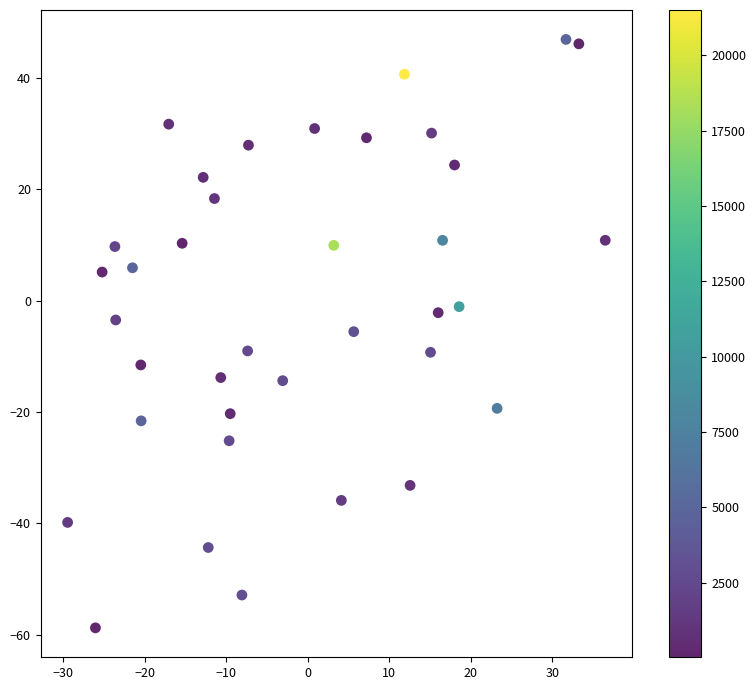

What is the range of Y values (max minus min)?

105.7